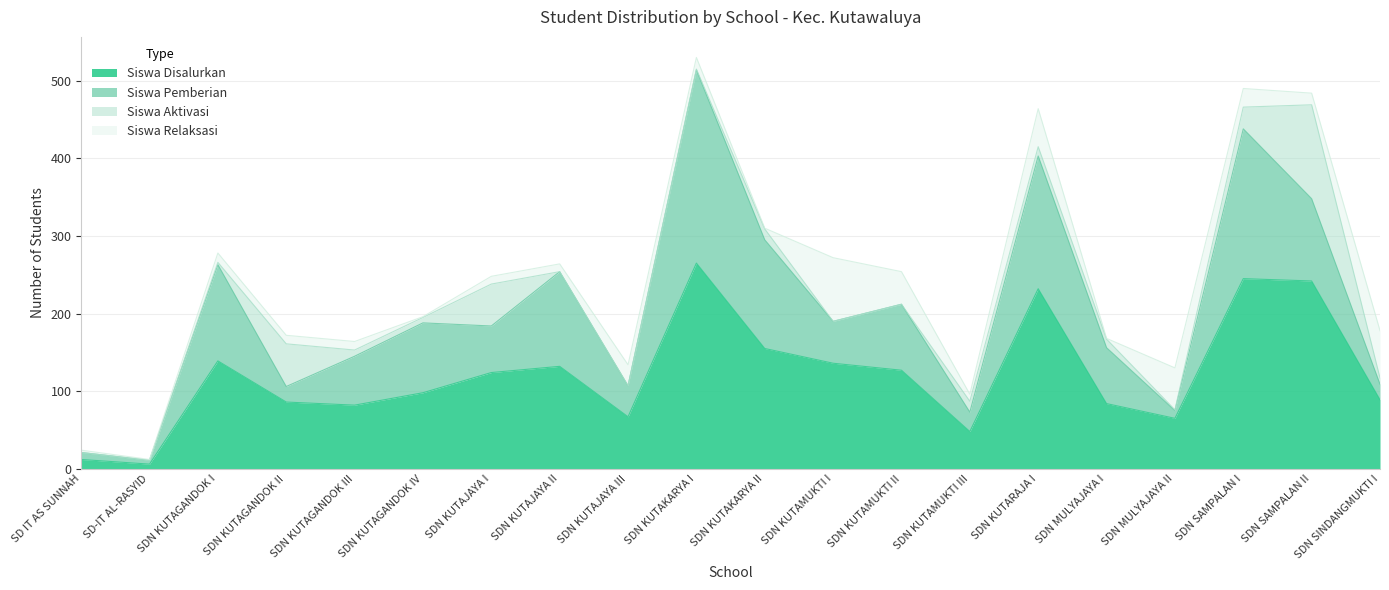

What is the difference between the Siswa Aktivasi values at SDN KUTAGANDOK III and SDN MULYAJAYA I?

3